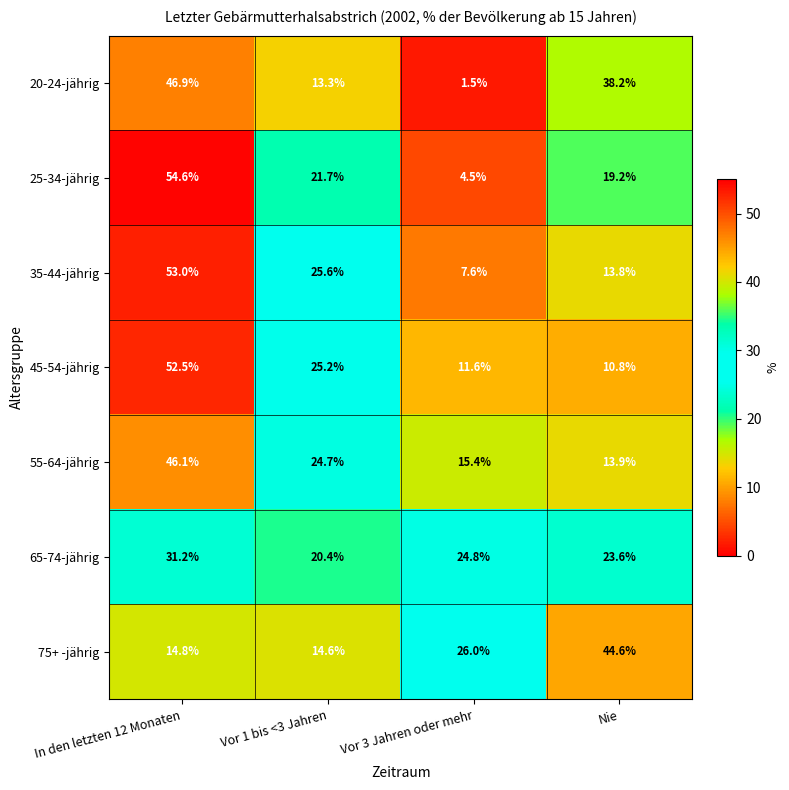

Reading left to right, what are all the values shown in this chart?

20-24-jährig: In den letzten 12 Monaten=46.9	Vor 1 bis <3 Jahren=13.3	Vor 3 Jahren oder mehr=1.5	Nie=38.2
25-34-jährig: In den letzten 12 Monaten=54.6	Vor 1 bis <3 Jahren=21.7	Vor 3 Jahren oder mehr=4.5	Nie=19.2
35-44-jährig: In den letzten 12 Monaten=53.0	Vor 1 bis <3 Jahren=25.6	Vor 3 Jahren oder mehr=7.6	Nie=13.8
45-54-jährig: In den letzten 12 Monaten=52.5	Vor 1 bis <3 Jahren=25.2	Vor 3 Jahren oder mehr=11.6	Nie=10.8
55-64-jährig: In den letzten 12 Monaten=46.1	Vor 1 bis <3 Jahren=24.7	Vor 3 Jahren oder mehr=15.4	Nie=13.9
65-74-jährig: In den letzten 12 Monaten=31.2	Vor 1 bis <3 Jahren=20.4	Vor 3 Jahren oder mehr=24.8	Nie=23.6
75+ -jährig: In den letzten 12 Monaten=14.8	Vor 1 bis <3 Jahren=14.6	Vor 3 Jahren oder mehr=26.0	Nie=44.6